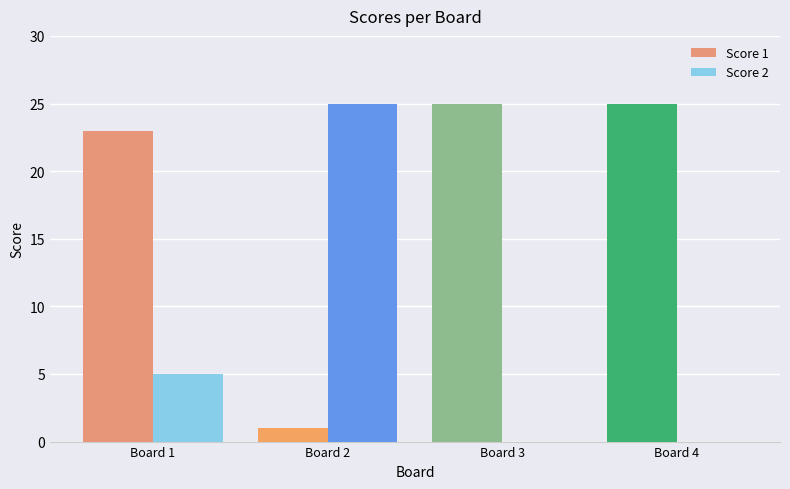

Where is Score 2 nearest to the value 12?

Board 1